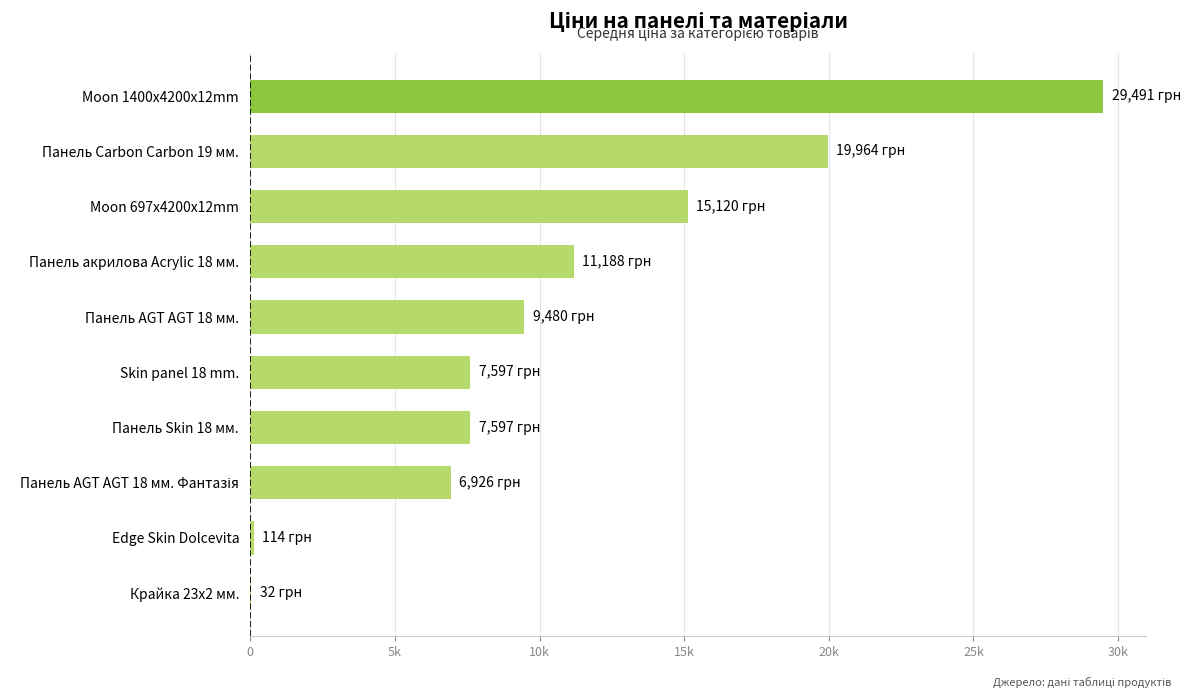

Are the bars horizontal?

Yes